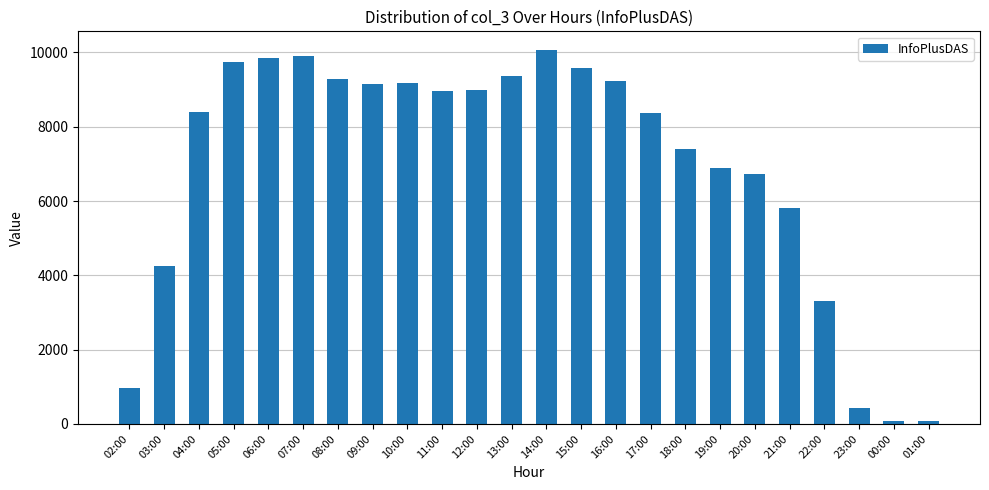

What value does the data have at 15:00, to the nearest 10?

9590